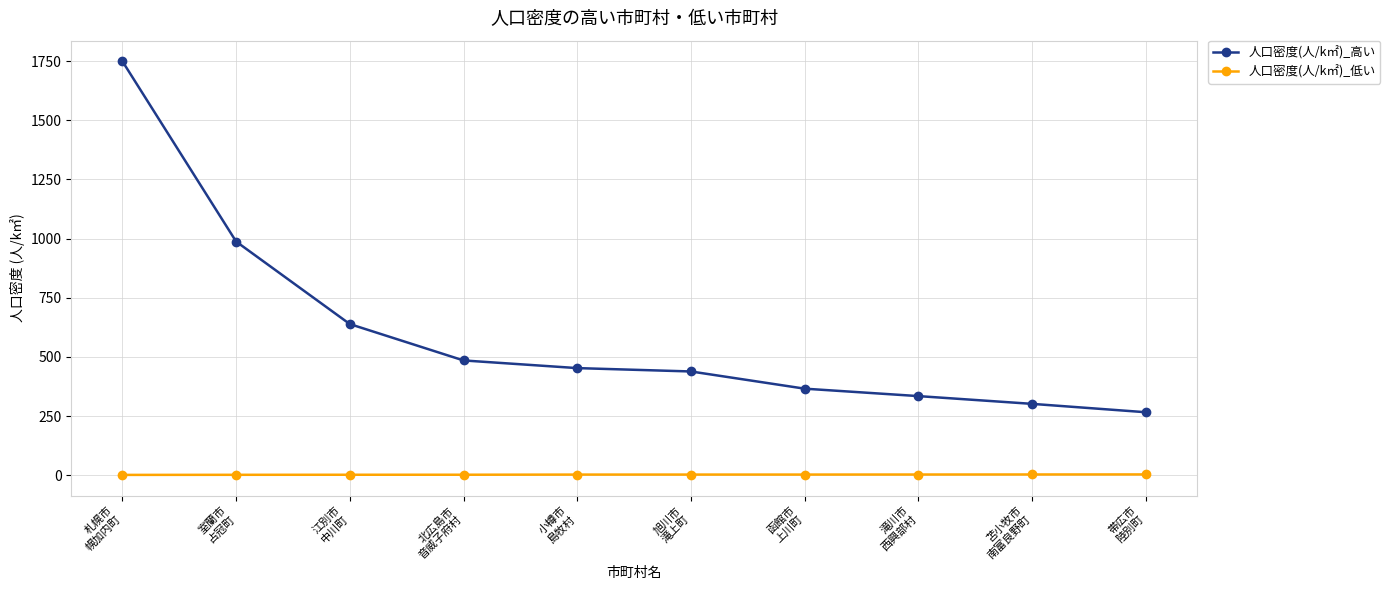

List the series in order of their peak value, highest first.

人口密度(人/k㎡)_高い, 人口密度(人/k㎡)_低い